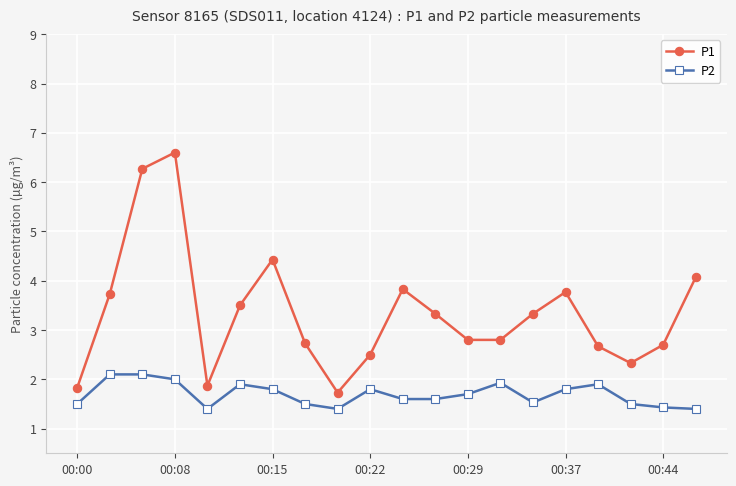

What is the value of the P2 point at the 10th from the left?

1.8